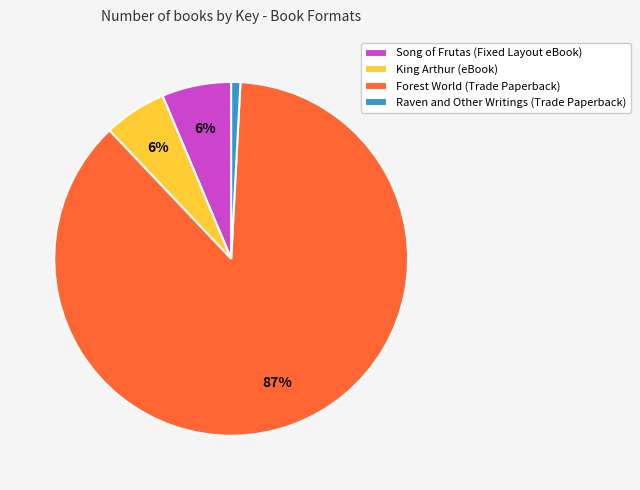

Count the number of slices in the pie.

4